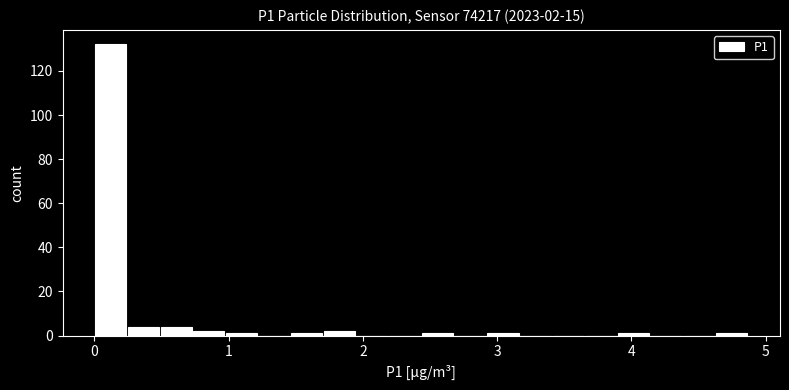

Read against the x-axis, roughly where is the centre of the tallest bar?

0.1